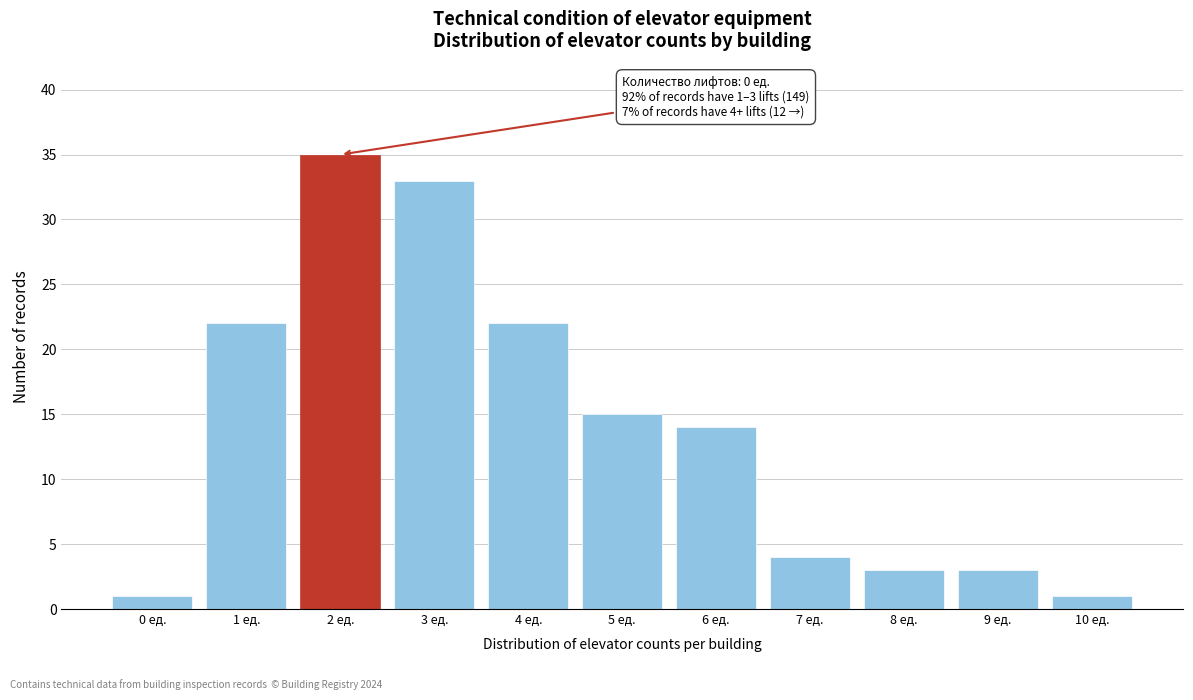

Reading right to left, list all the values displayed in this chart.

10 ед.=1	9 ед.=3	8 ед.=3	7 ед.=4	6 ед.=14	5 ед.=15	4 ед.=22	3 ед.=33	2 ед.=35	1 ед.=22	0 ед.=1